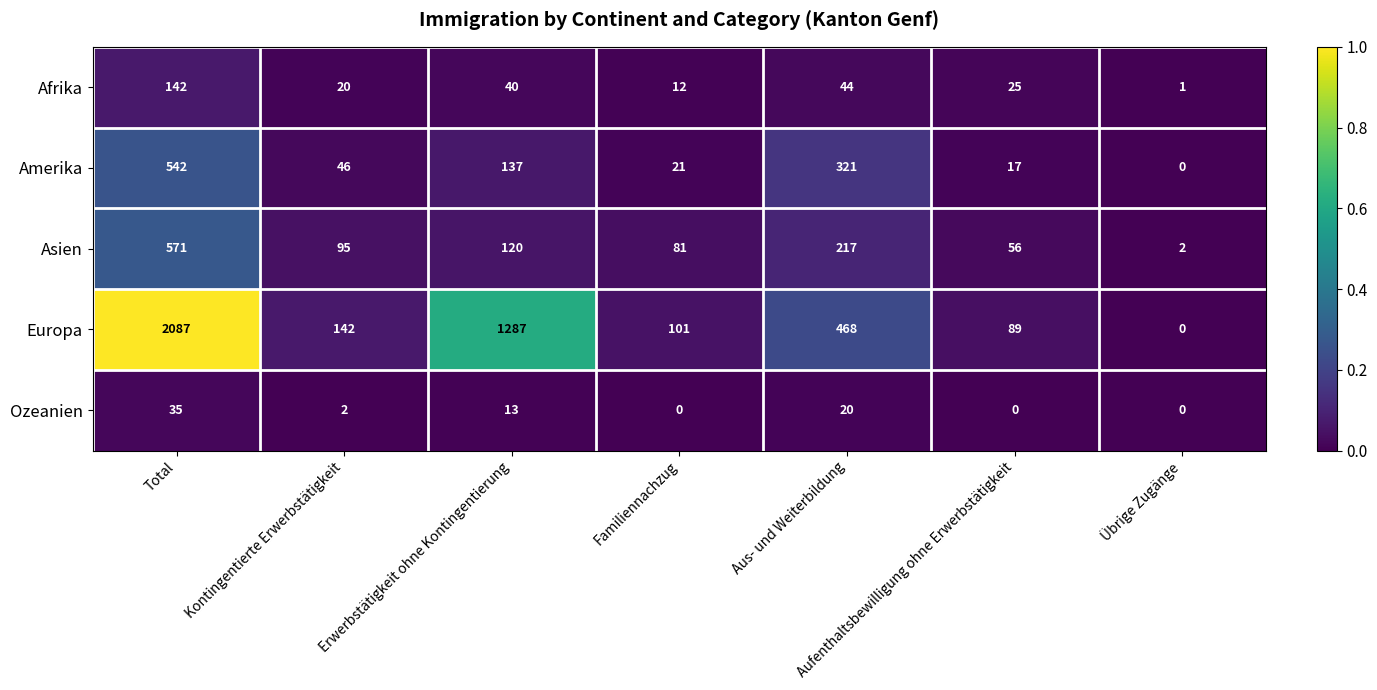

Which label corresponds to the largest value in the chart?

Total